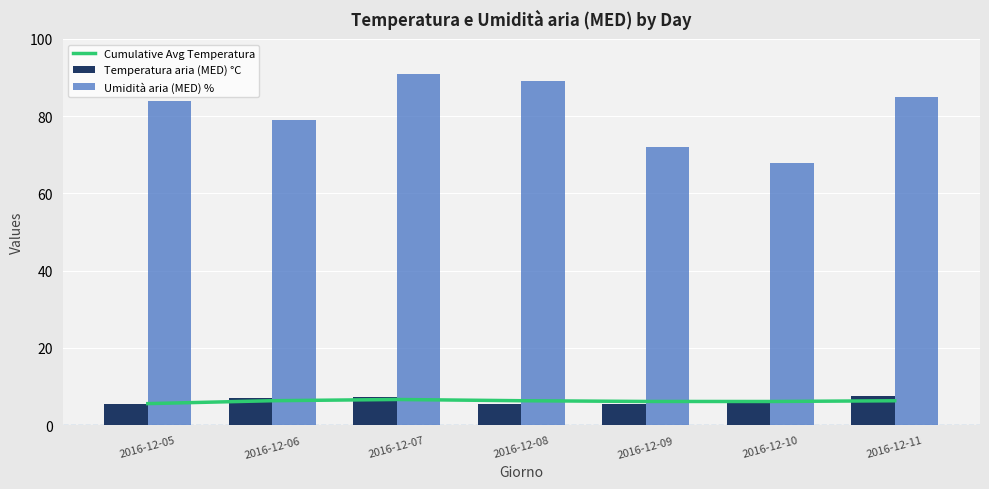

The Temperatura aria (MED) °C series shows 7.5 at 2016-12-11. True or false?

True